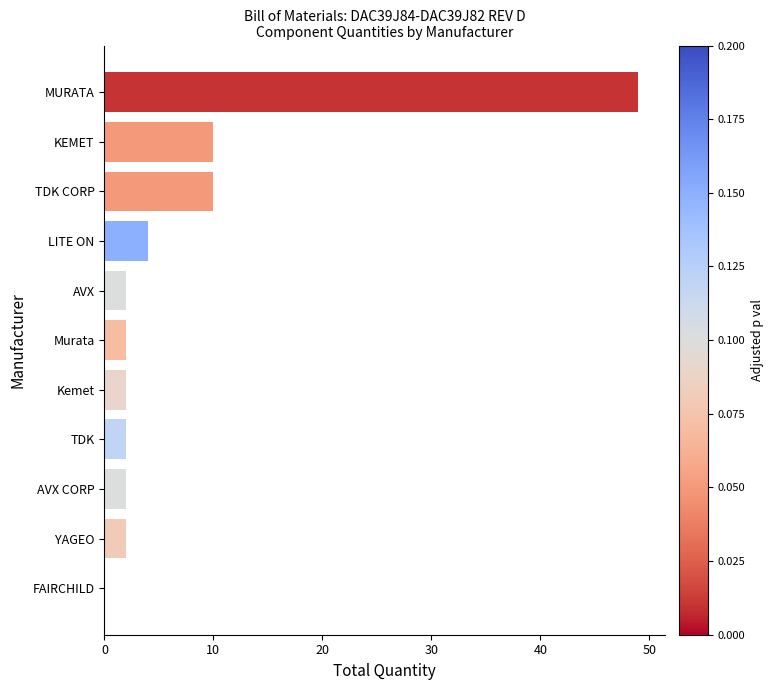

What is the sum of all values?

85